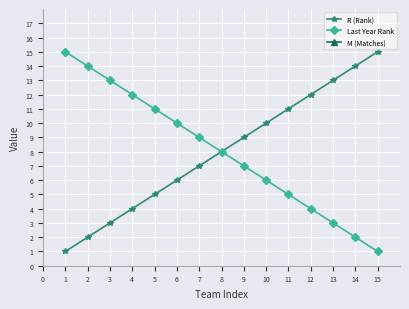

True or false: R (Rank) has a value of 3 at 3.

True